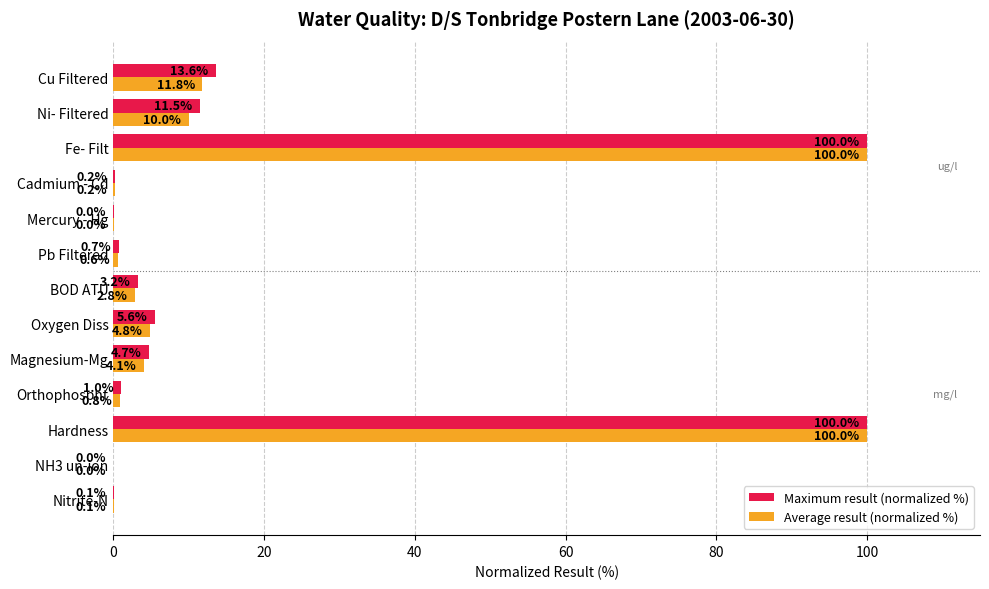

What is the sum of the Maximum result (normalized %) values at Fe- Filt and Orthophospht?

101.0